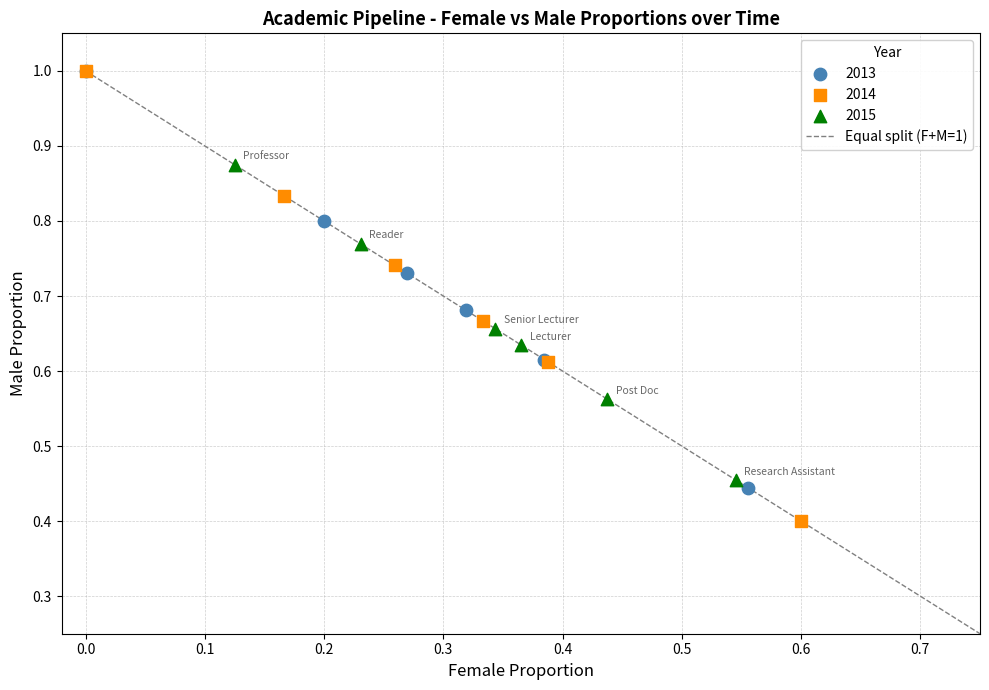

Which series has the widest spread of Y values?

2014